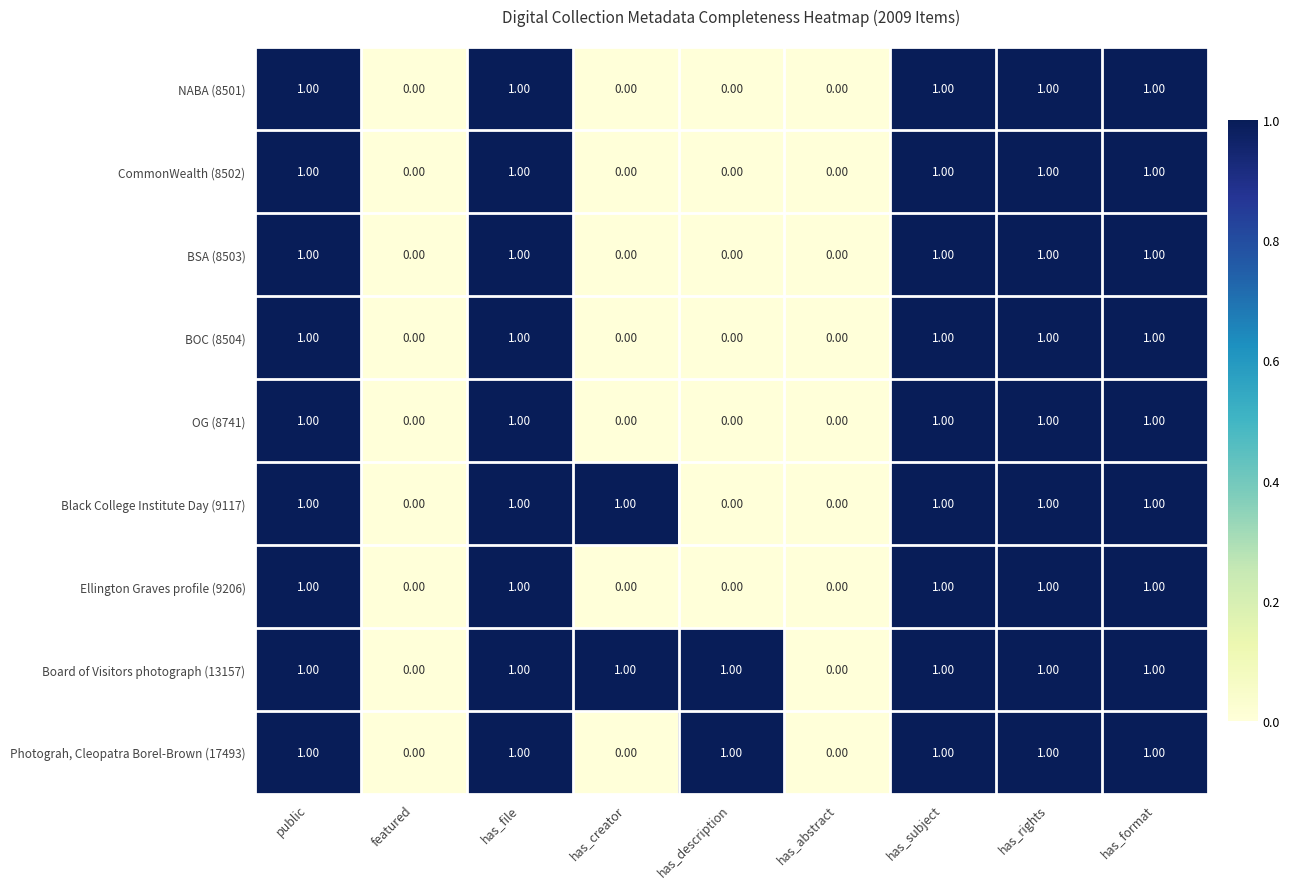

Which series has the largest total across all categories?

Board of Visitors photograph (13157)